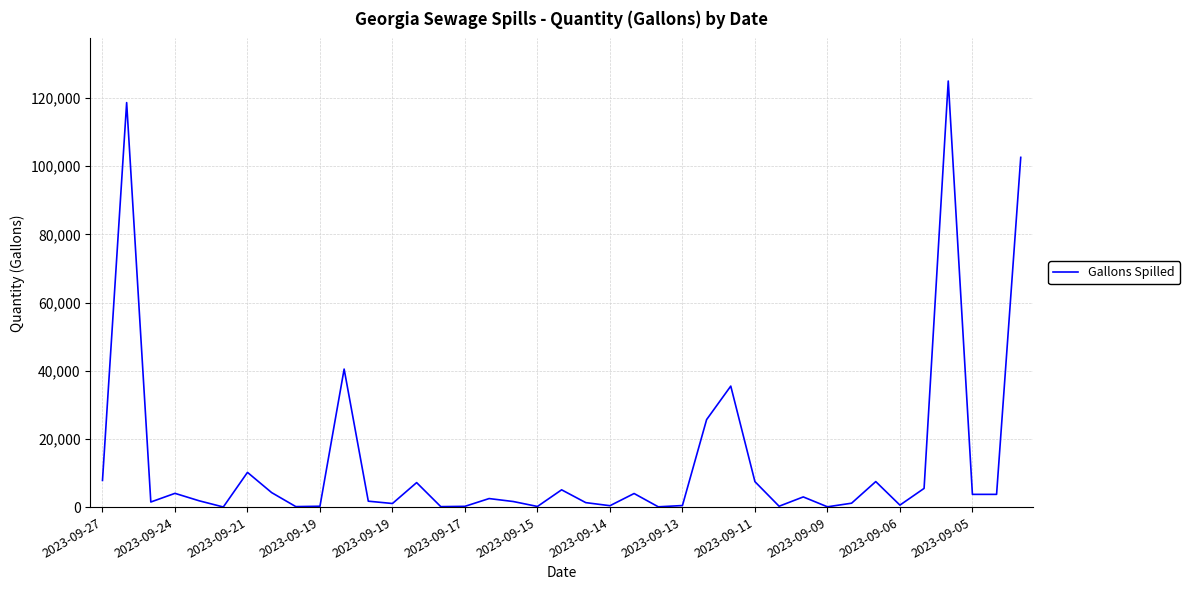

How many distinct data groups are displayed?

1